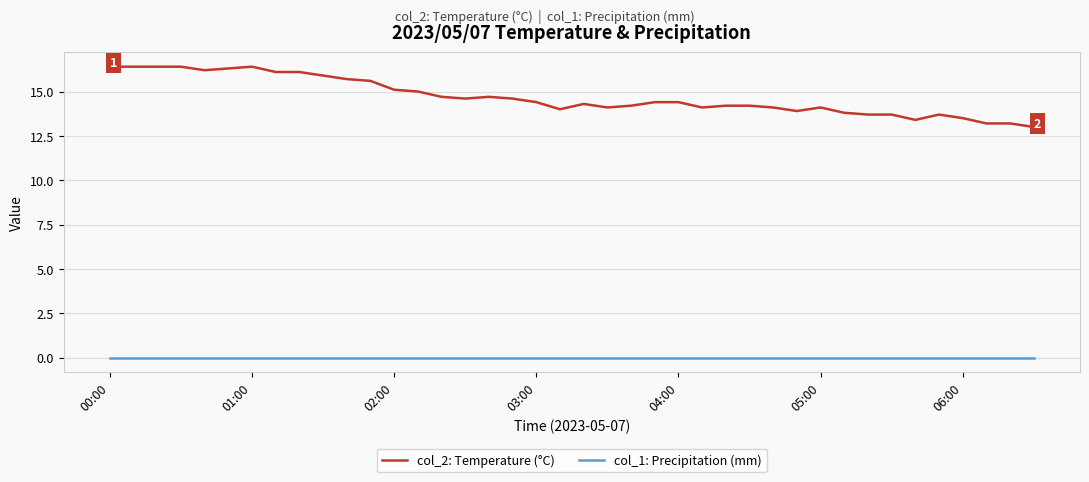

List the series in order of their overall mean, highest first.

col_2: Temperature (°C), col_1: Precipitation (mm)